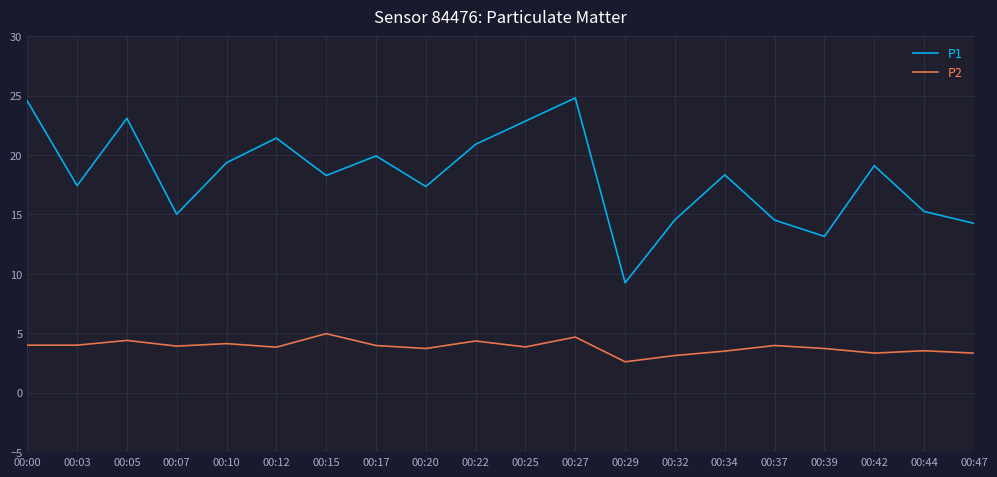

The P2 series shows 3.8 at 00:12. True or false?

True